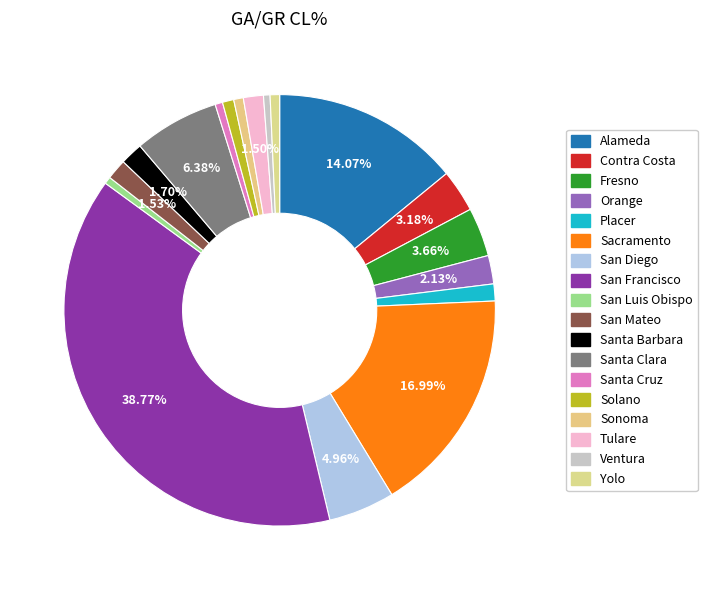

Which category has the smallest portion of the pie?

Ventura